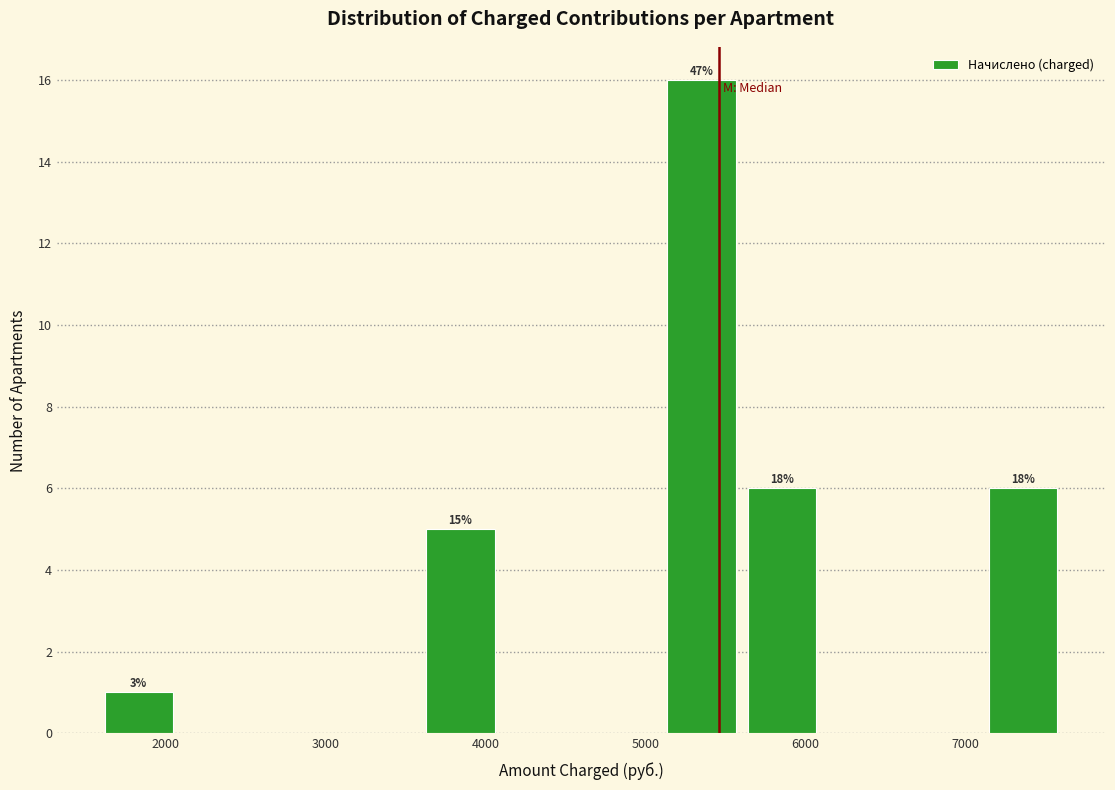

Which range on the x-axis has the tallest bar?

5100 to 5600